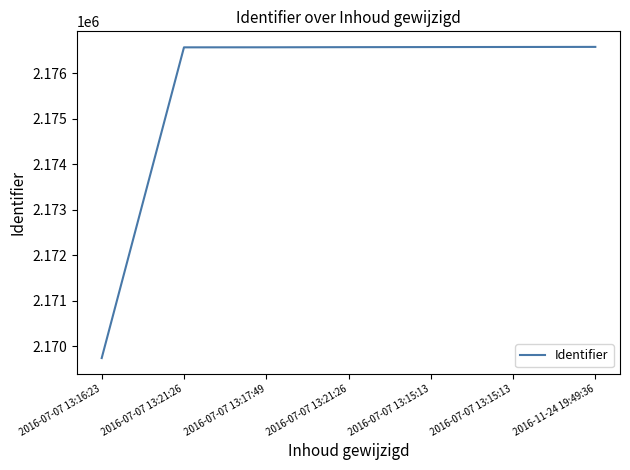

Does the chart display data point markers on the line(s)?

No